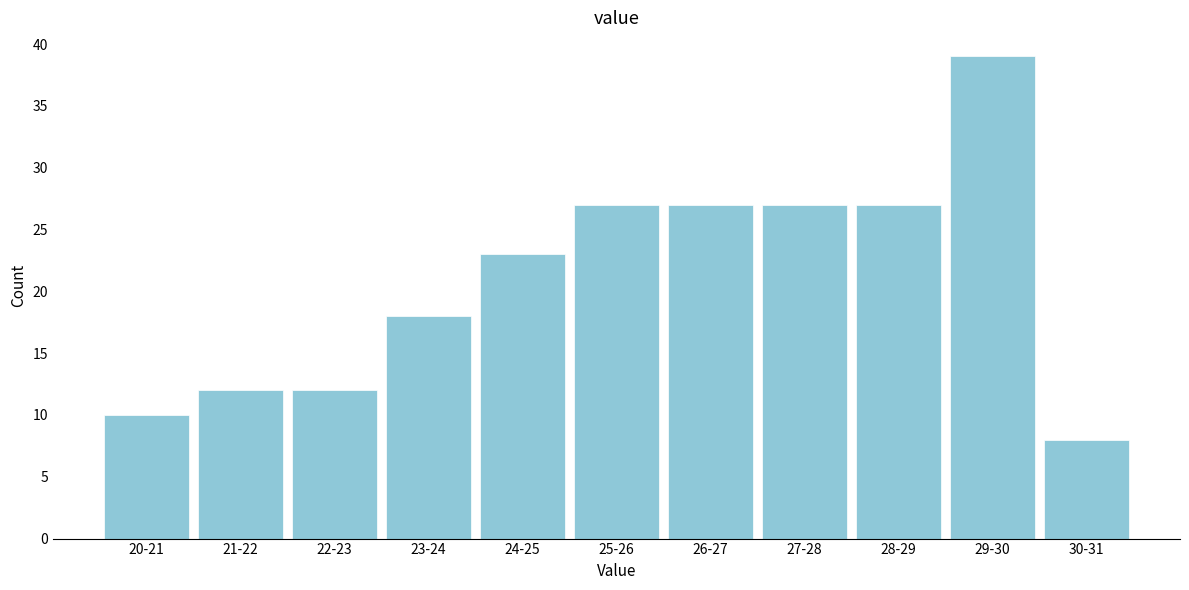

Reading left to right, what are all the values shown in this chart?

10	12	12	18	23	27	27	27	27	39	8